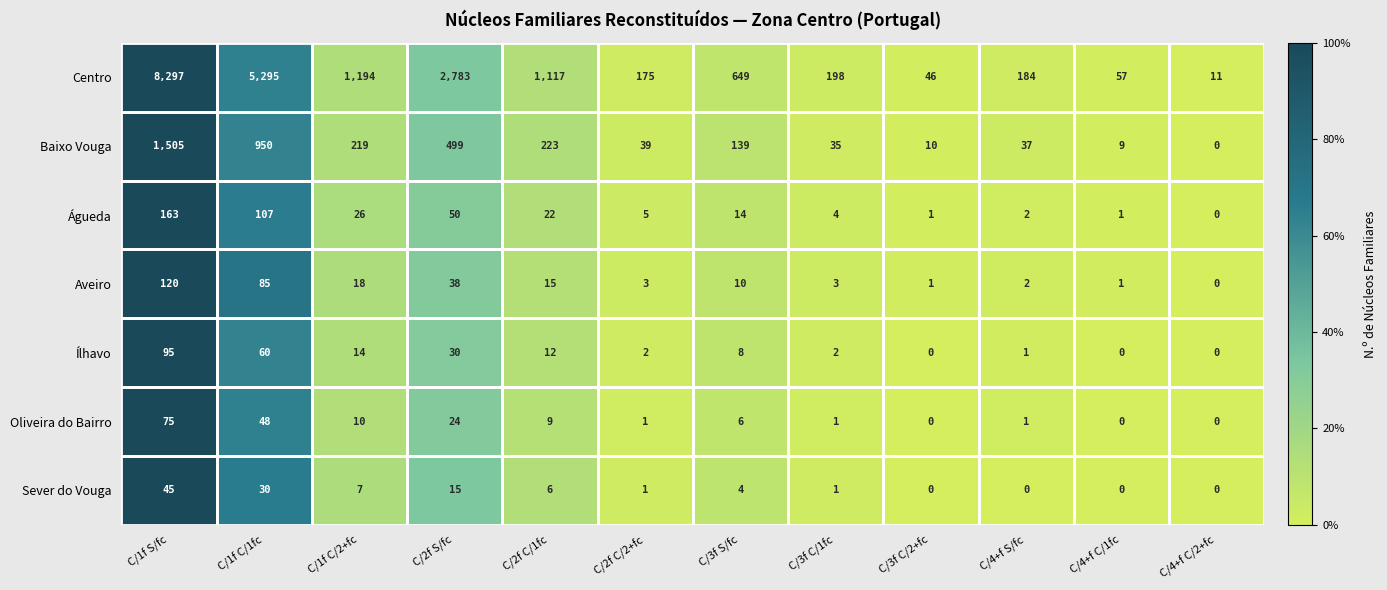

At which category does the chart reach its peak across all series?

C/1f S/fc